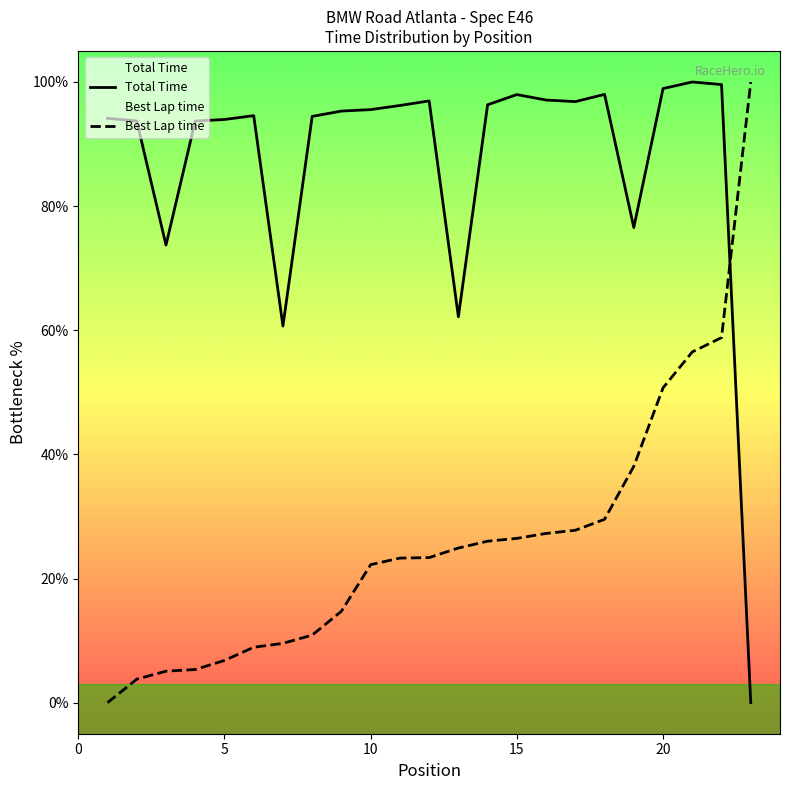

What is the maximum value shown in the chart?

100.0